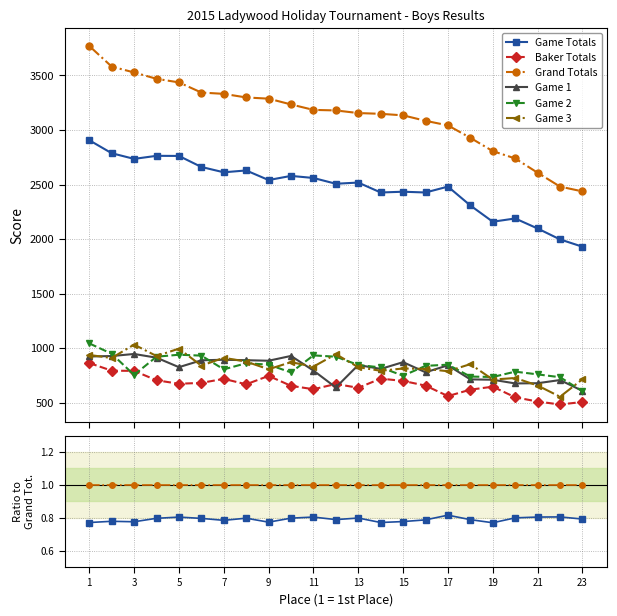

Which label corresponds to the largest value in the chart?

1